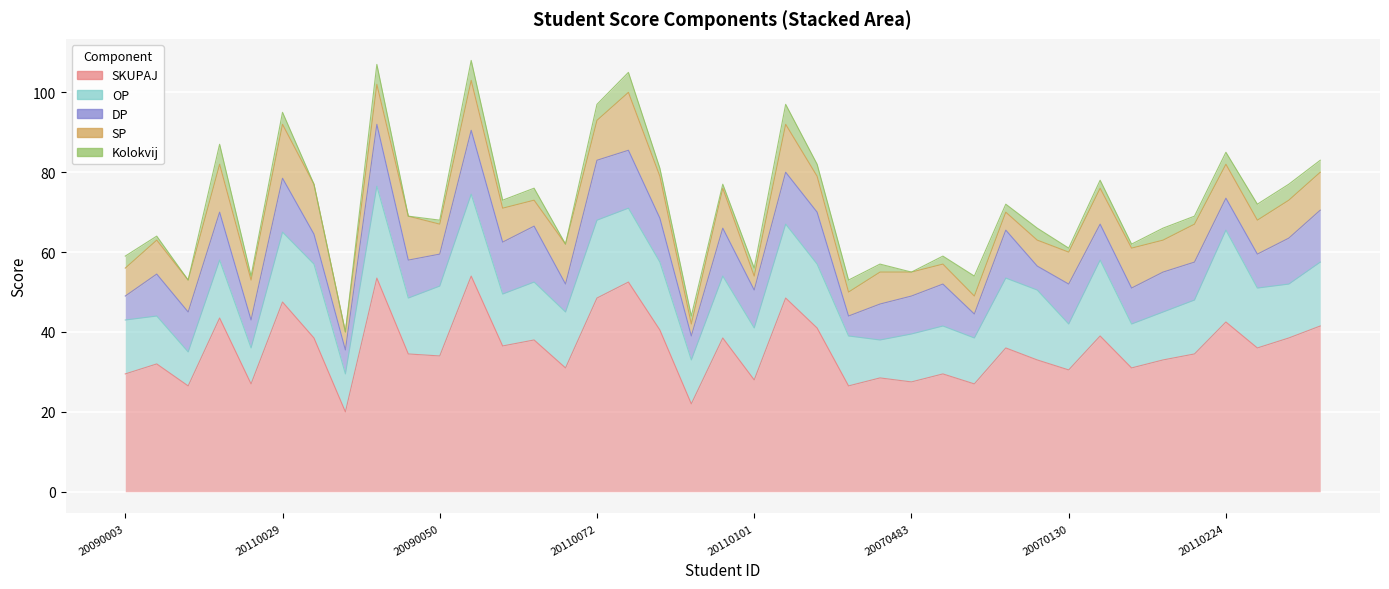

How many distinct data groups are displayed?

5